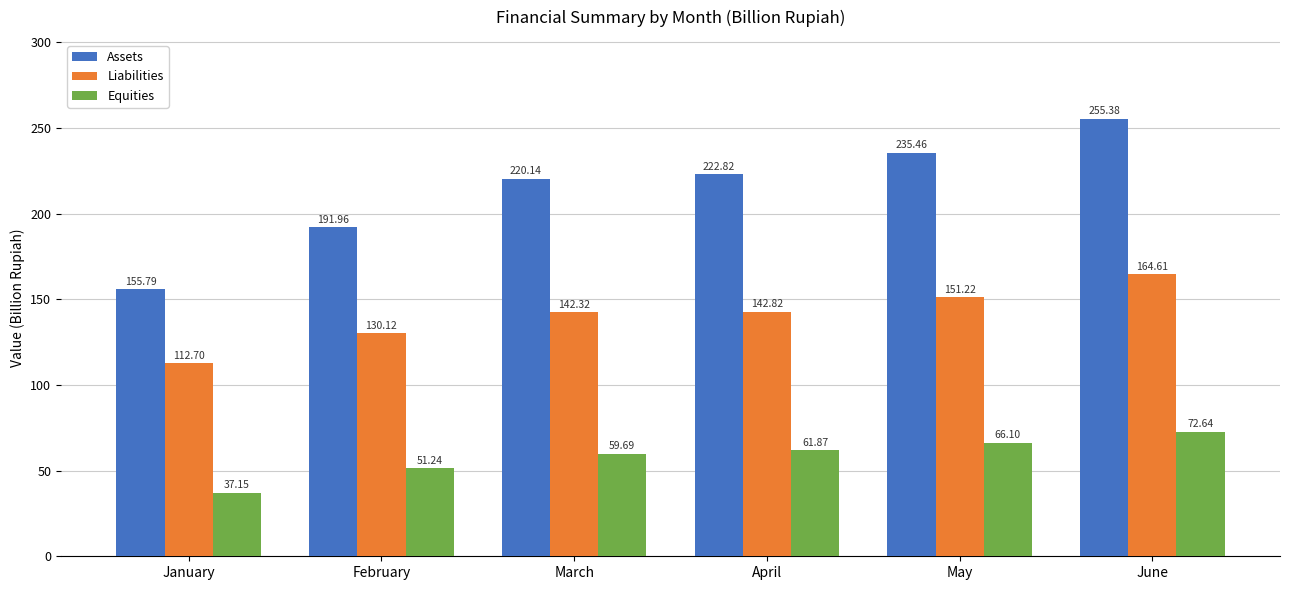

Rank the series at January from lowest to highest value.

Equities, Liabilities, Assets